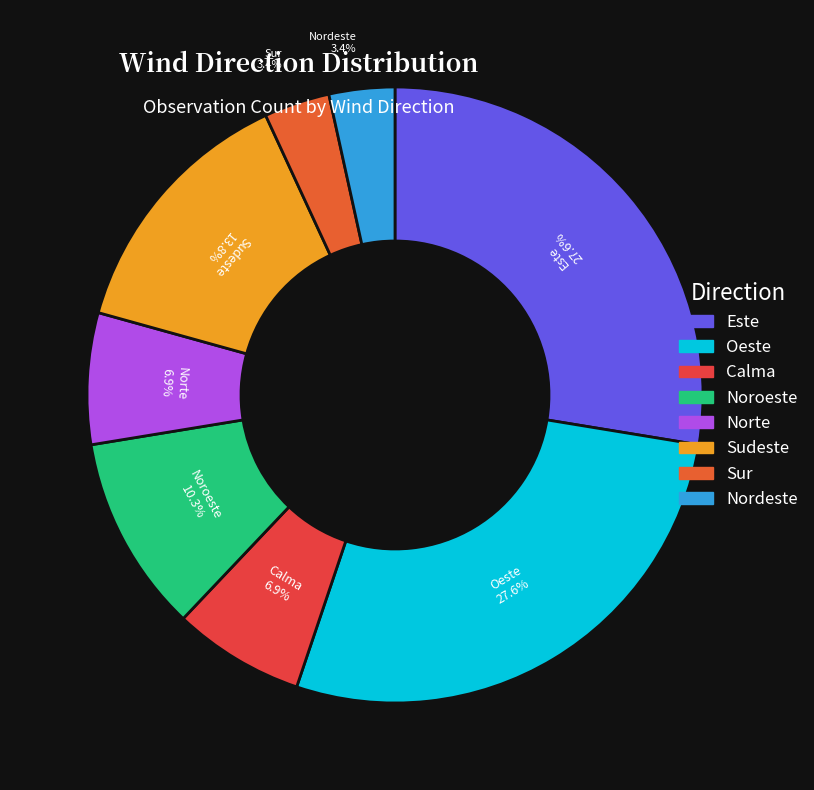

Does Calma account for over 50% of the chart?

No